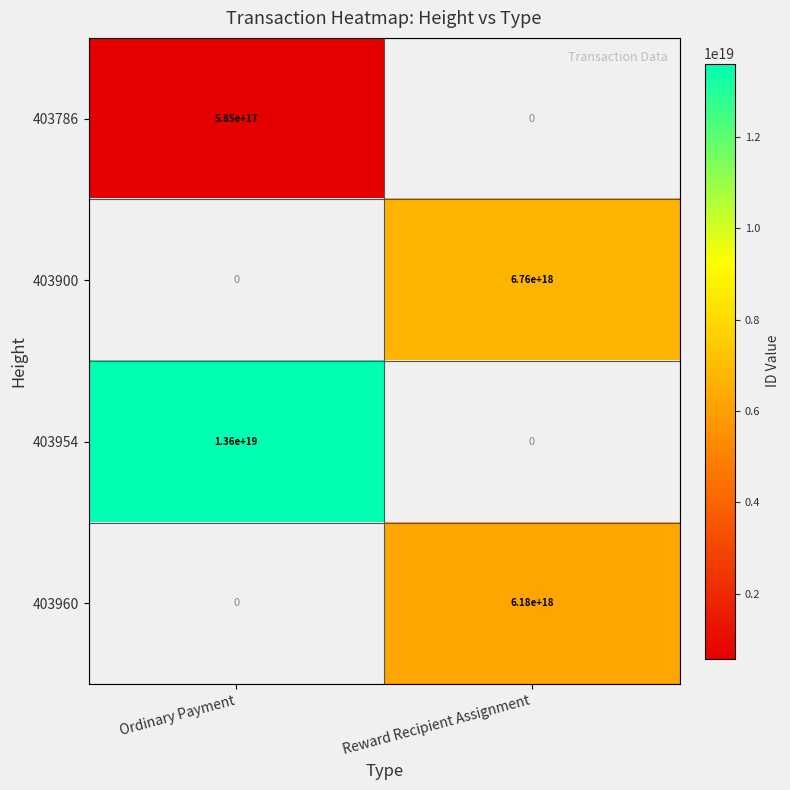

Is it true that 403786 equals 1038881137648107264.0 at Ordinary Payment?

False